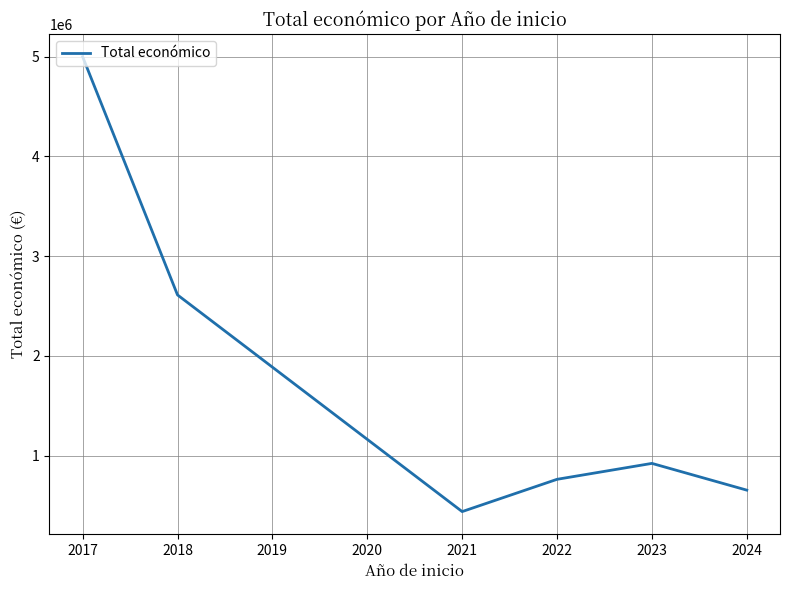

At which label is the value closest to 2719210?

2018